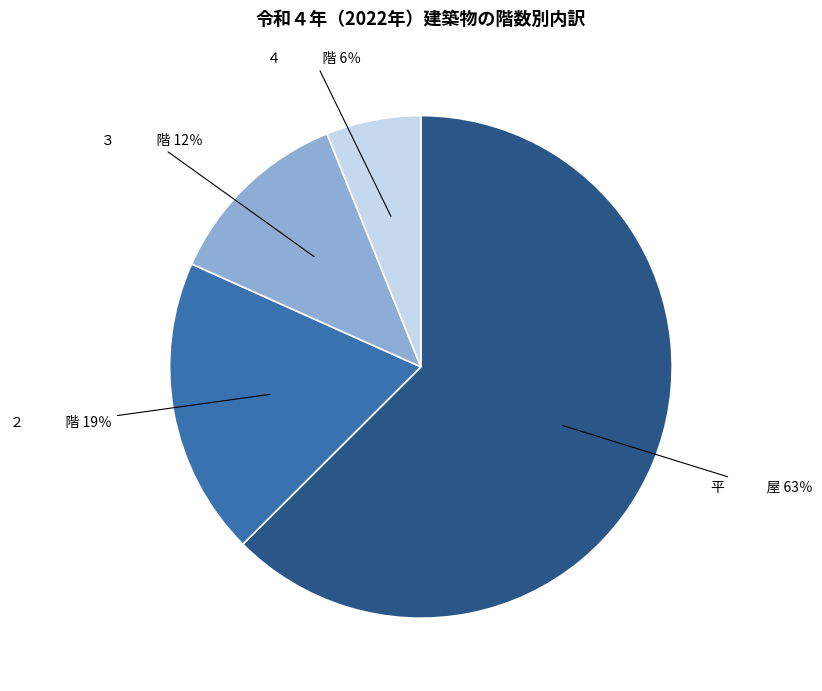

Does any single category account for the majority?

Yes